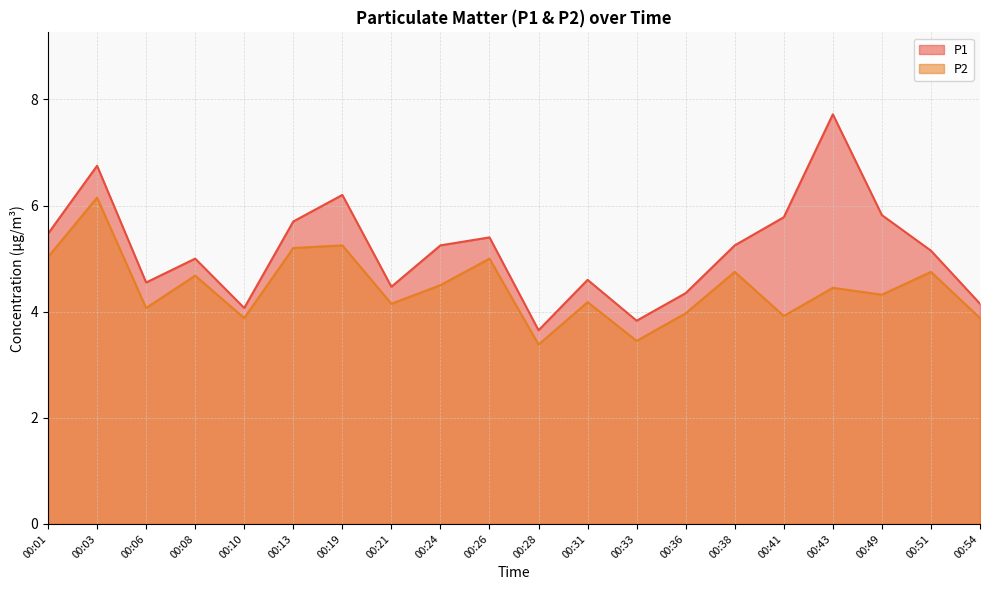

Reading left to right, what are all the values shown in this chart?

P1: 5.5	6.8	4.5	5.0	4.1	5.7	6.2	4.5	5.2	5.4	3.6	4.6	3.8	4.3	5.2	5.8	7.7	5.8	5.2	4.2
P2: 5.0	6.2	4.1	4.7	3.9	5.2	5.2	4.2	4.5	5.0	3.4	4.2	3.5	4.0	4.8	3.9	4.5	4.3	4.8	3.9